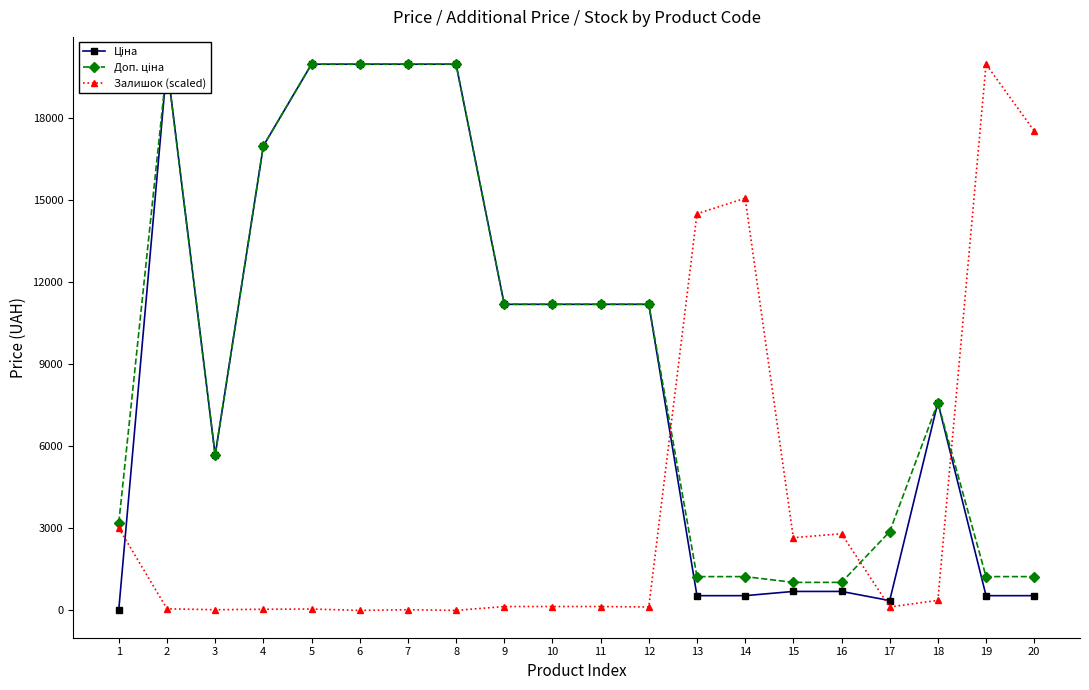

At which category does Ціна reach its first local peak?

2